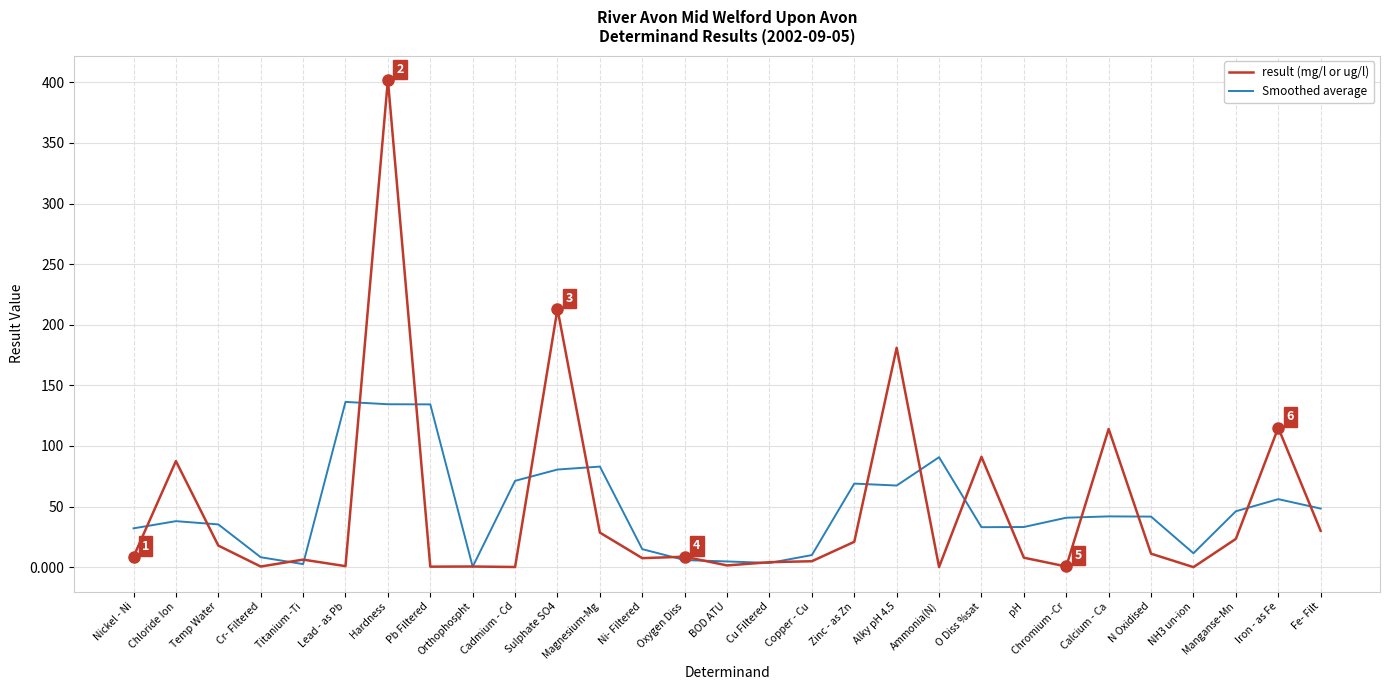

At which label does result (mg/l or ug/l) reach its peak?

Hardness